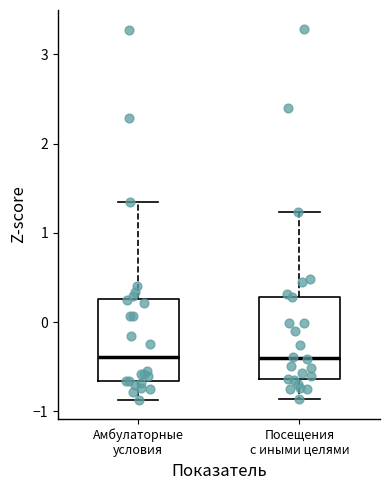

Where does the upper whisker of the box for Амбулаторные условия end on the y-axis? The values are not printed on the chart, so give them approximately, as read against the axis.

1.3